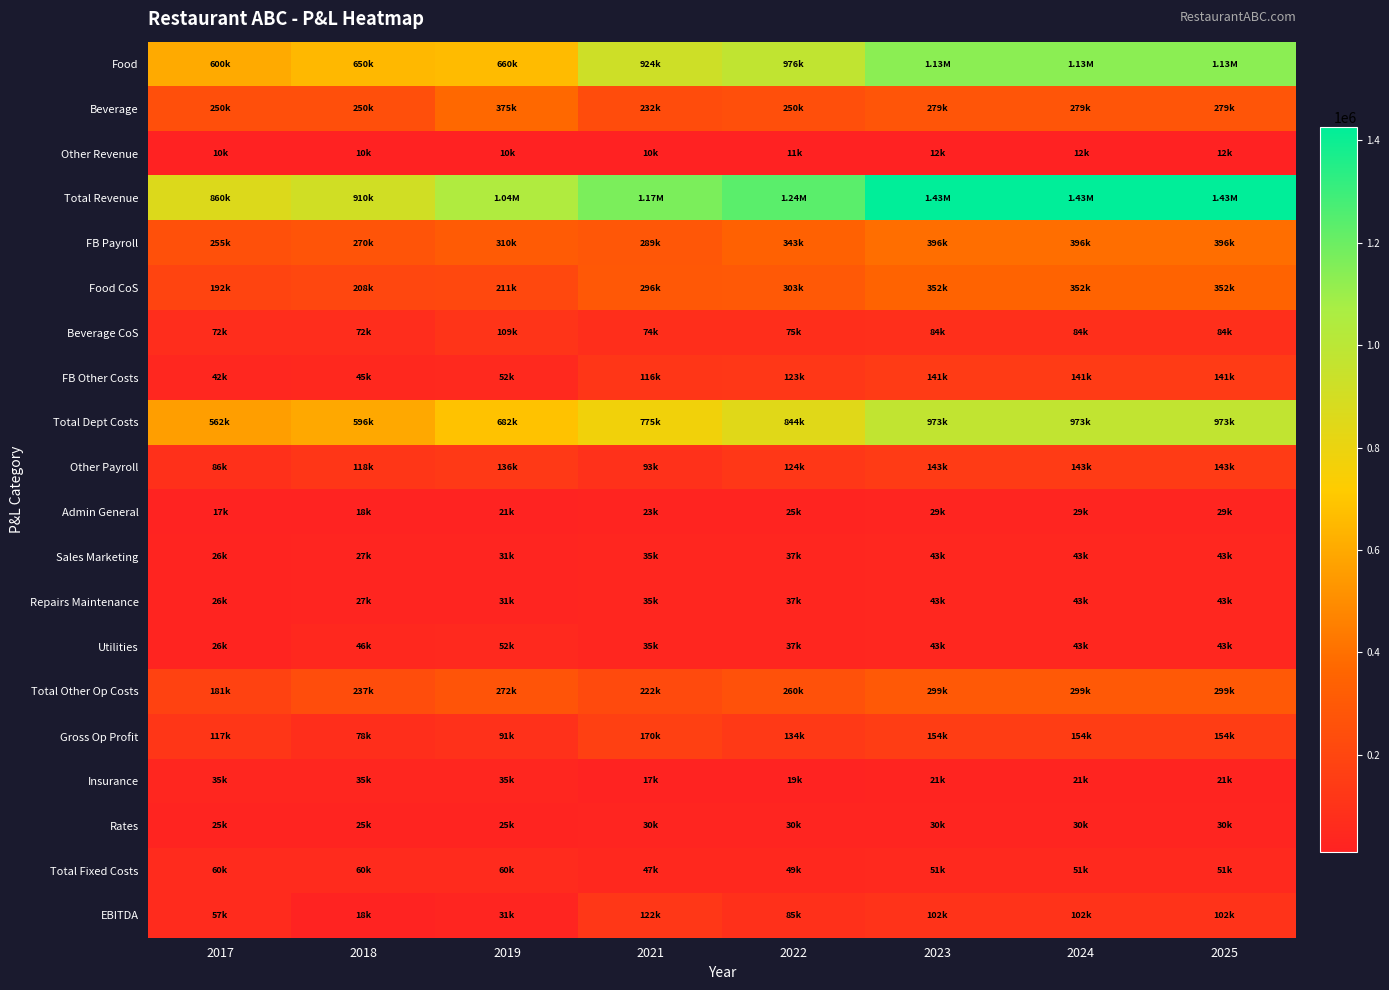

Reading left to right, transcribe all the data shown in this chart.

Food: 2017=600000	2018=650000	2019=660000	2021=924380	2022=976380	2023=1134460	2024=1134460	2025=1134460
Beverage: 2017=250000	2018=250000	2019=375000	2021=231805	2022=250005	2023=279437	2024=279437	2025=279437
Other Revenue: 2017=10000	2018=10000	2019=10000	2021=10000	2022=11000	2023=12000	2024=12000	2025=12000
Total Revenue: 2017=860000	2018=910000	2019=1045000	2021=1166185	2022=1237385	2023=1425897	2024=1425897	2025=1425897
FB Payroll: 2017=255000	2018=270000	2019=310500	2021=289046	2022=343388	2023=395891	2024=395891	2025=395891
Food CoS: 2017=192000	2018=208000	2019=211200	2021=295802	2022=302678	2023=351683	2024=351683	2025=351683
Beverage CoS: 2017=72500	2018=72500	2019=108750	2021=74178	2022=75002	2023=83831	2024=83831	2025=83831
FB Other Costs: 2017=42500	2018=45000	2019=51750	2021=115619	2022=122639	2023=141390	2024=141390	2025=141390
Total Dept Costs: 2017=562000	2018=595500	2019=682200	2021=774644	2022=843706	2023=972795	2024=972795	2025=972795
Other Payroll: 2017=86000	2018=118300	2019=135850	2021=93295	2022=123739	2023=142590	2024=142590	2025=142590
Admin General: 2017=17200	2018=18200	2019=20900	2021=23324	2022=24748	2023=28518	2024=28518	2025=28518
Sales Marketing: 2017=25800	2018=27300	2019=31350	2021=34986	2022=37122	2023=42777	2024=42777	2025=42777
Repairs Maintenance: 2017=25800	2018=27300	2019=31350	2021=34986	2022=37122	2023=42777	2024=42777	2025=42777
Utilities: 2017=25800	2018=45500	2019=52250	2021=34986	2022=37122	2023=42777	2024=42777	2025=42777
Total Other Op Costs: 2017=180600	2018=236600	2019=271700	2021=221575	2022=259851	2023=299438	2024=299438	2025=299438
Gross Op Profit: 2017=117400	2018=77900	2019=91100	2021=169966	2022=133829	2023=153664	2024=153664	2025=153664
Insurance: 2017=35000	2018=35000	2019=35000	2021=17493	2022=18561	2023=21388	2024=21388	2025=21388
Rates: 2017=25000	2018=25000	2019=25000	2021=30000	2022=30000	2023=30000	2024=30000	2025=30000
Total Fixed Costs: 2017=60000	2018=60000	2019=60000	2021=47493	2022=48561	2023=51388	2024=51388	2025=51388
EBITDA: 2017=57400	2018=17900	2019=31100	2021=122473	2022=85268	2023=102276	2024=102276	2025=102276